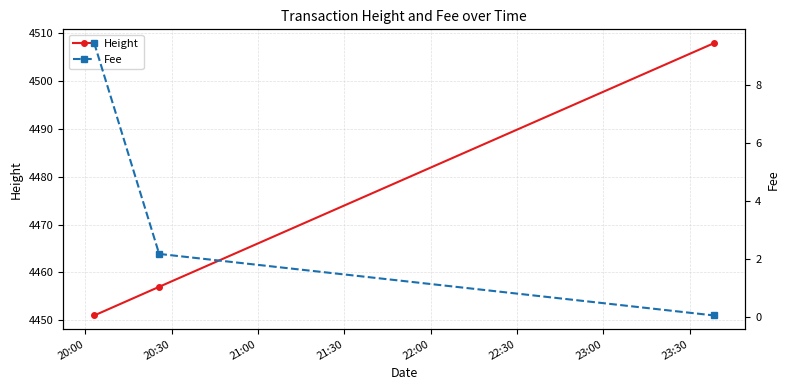

What is the minimum value for Height?

4451